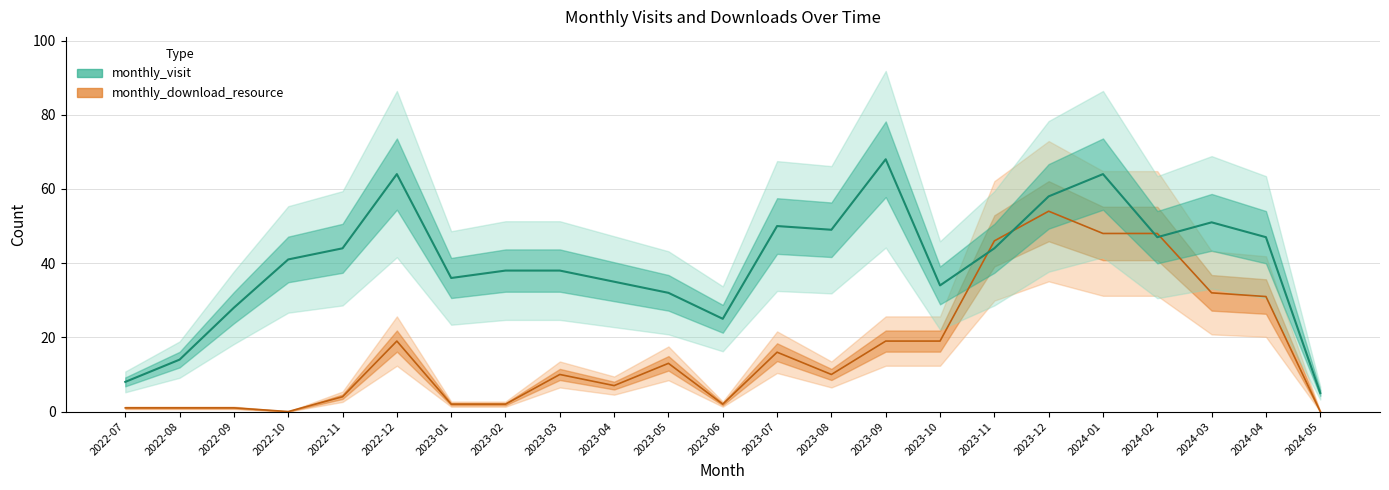

The value of monthly_download_resource at 2022-12 is 8. True or false?

False